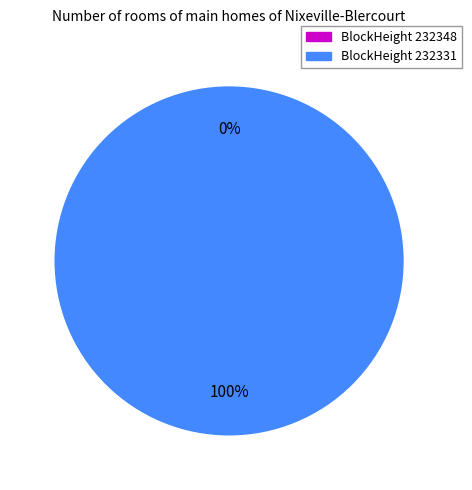

Rank the categories by value from lowest to highest.

232348, 232331